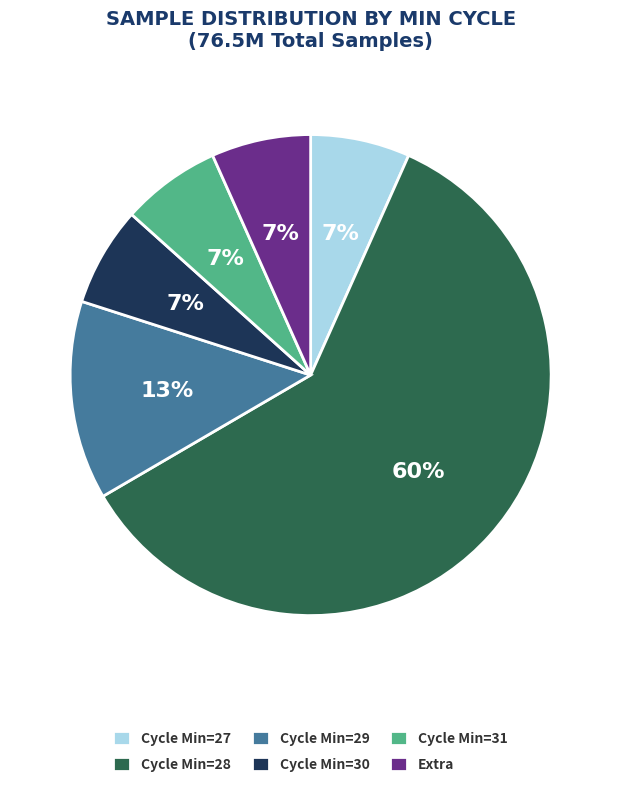

To the nearest percent, what is the difference between the Cycle Min=28 and Cycle Min=29 slice percentages?

47%